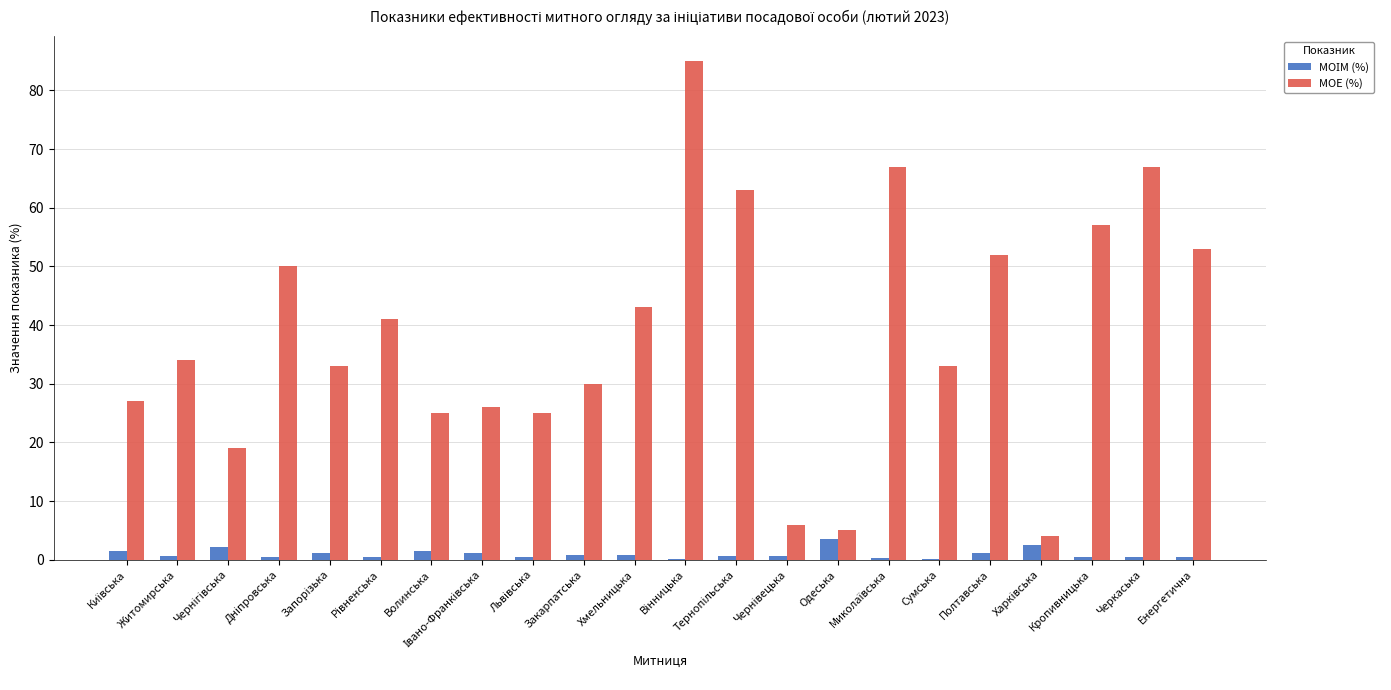

At which label is МОЕ (%) closest to 44?

Хмельницька